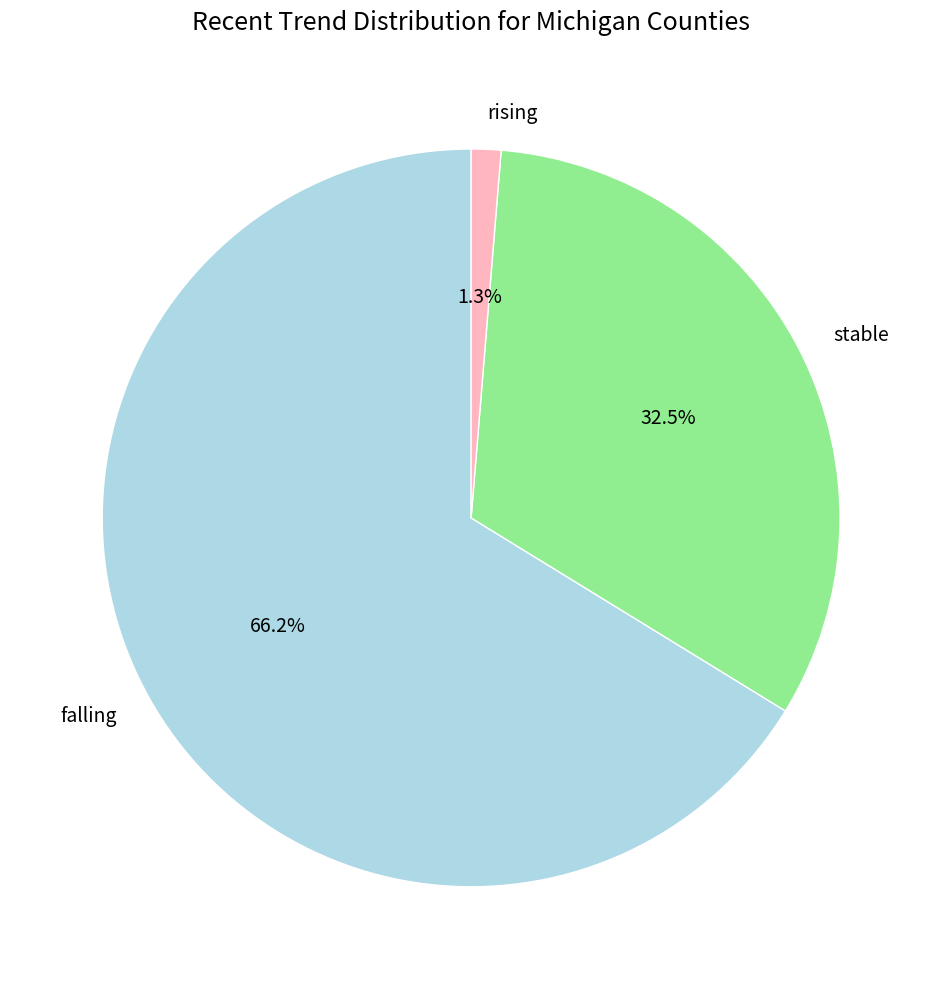

Is rising the majority of the pie?

No